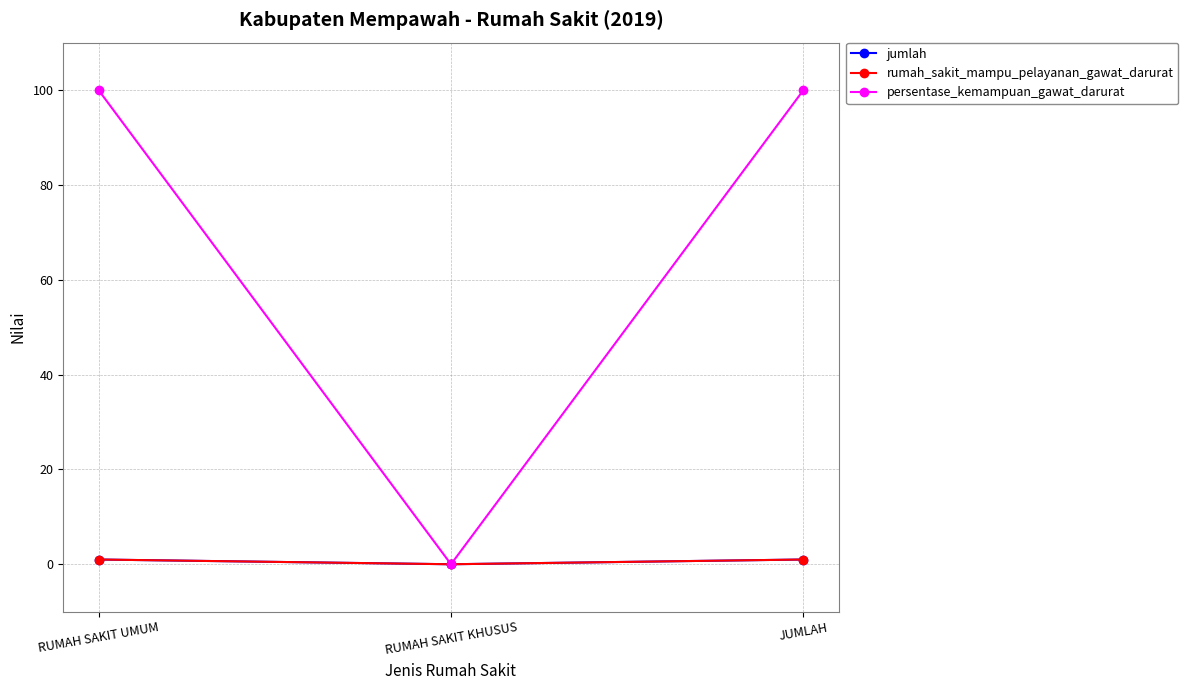

How many lines are shown in the chart?

3